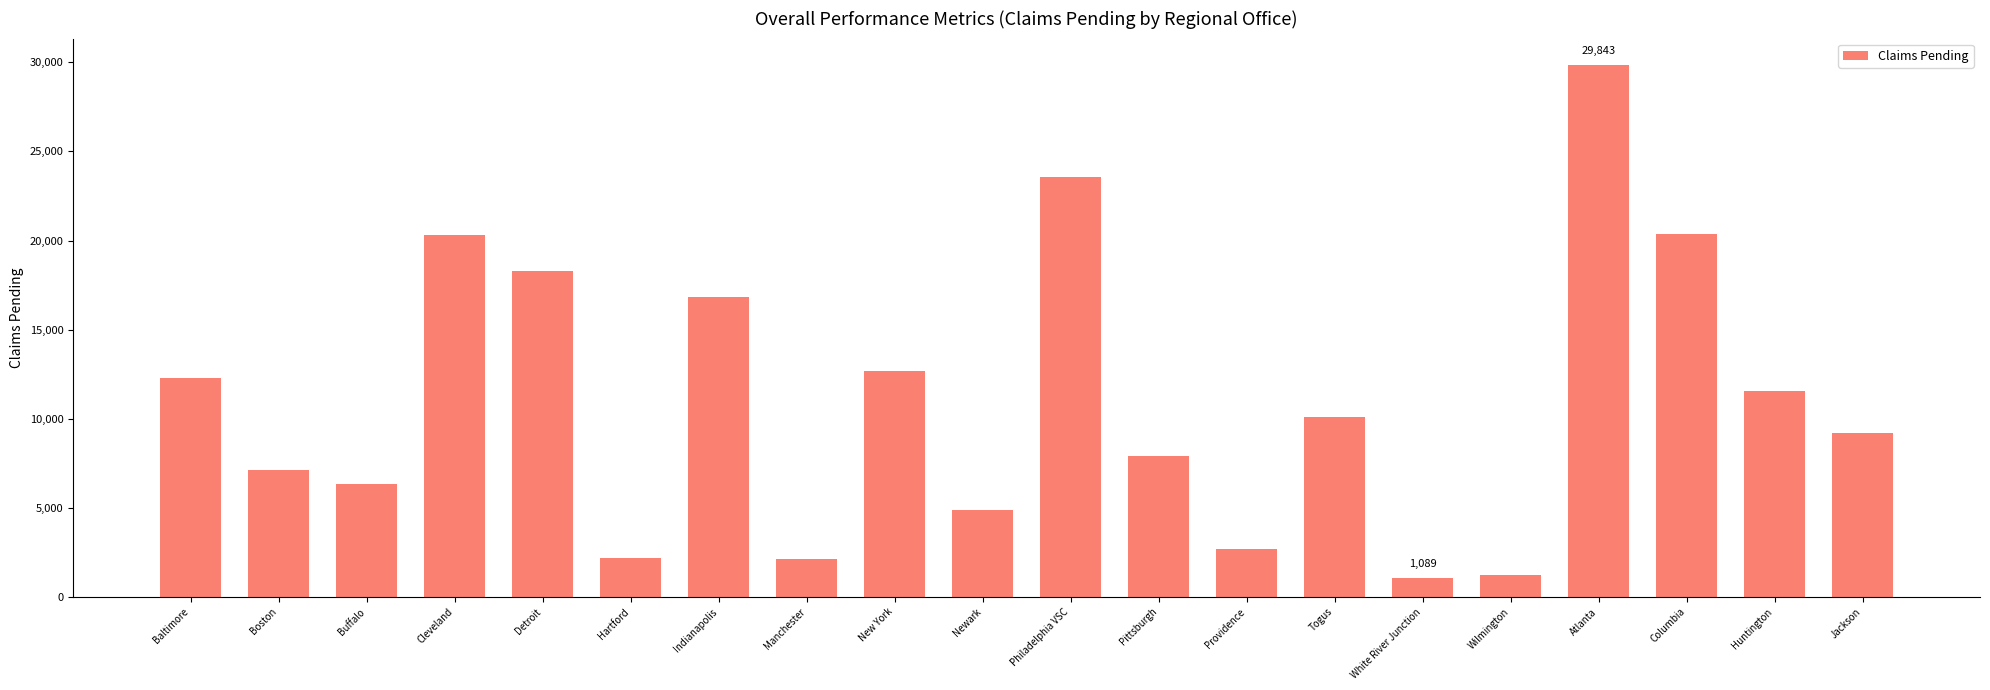

Between Huntington and White River Junction, which is larger?

Huntington